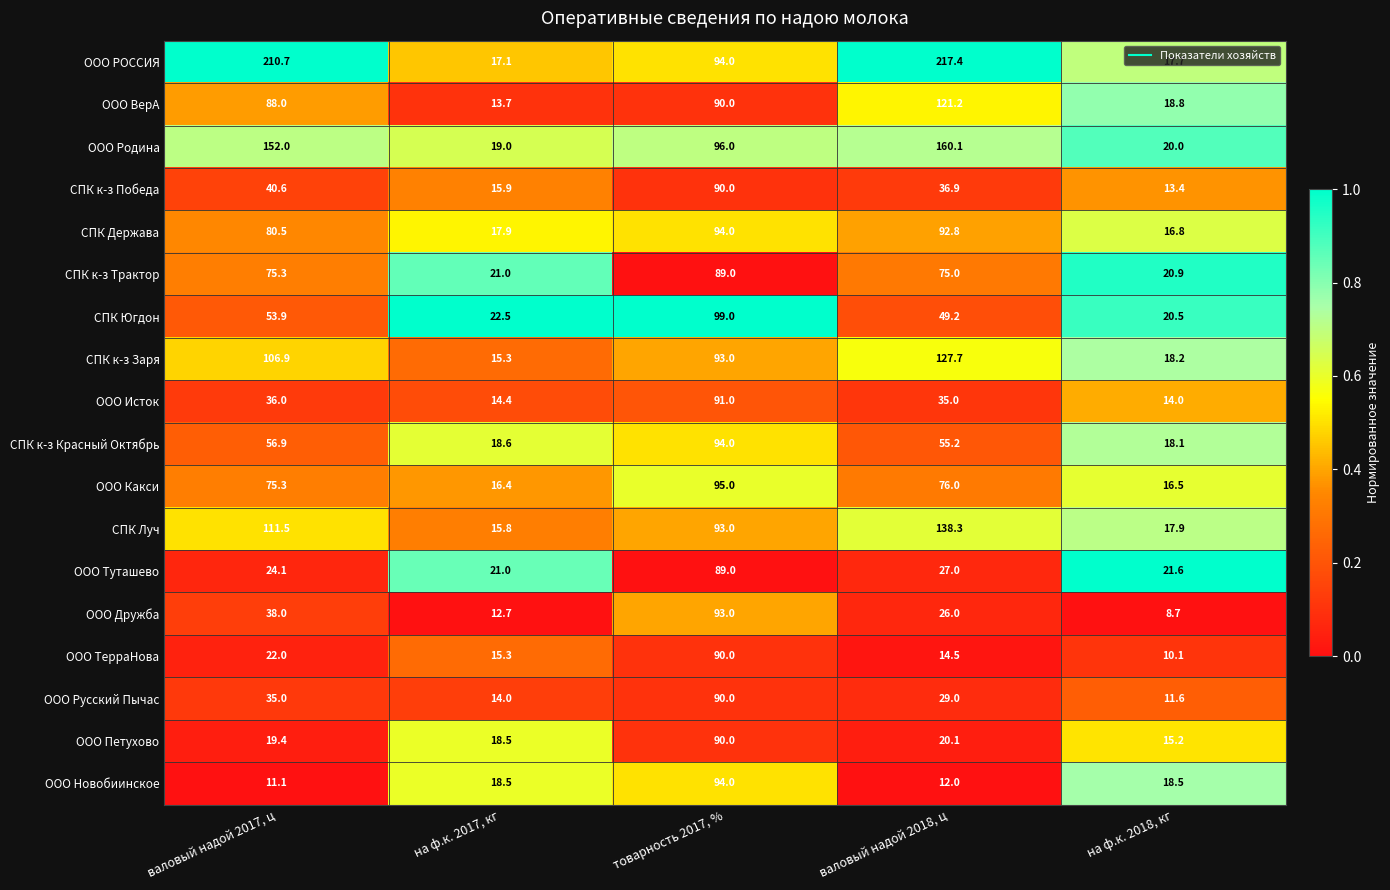

Which series has the largest total across all categories?

ООО РОССИЯ